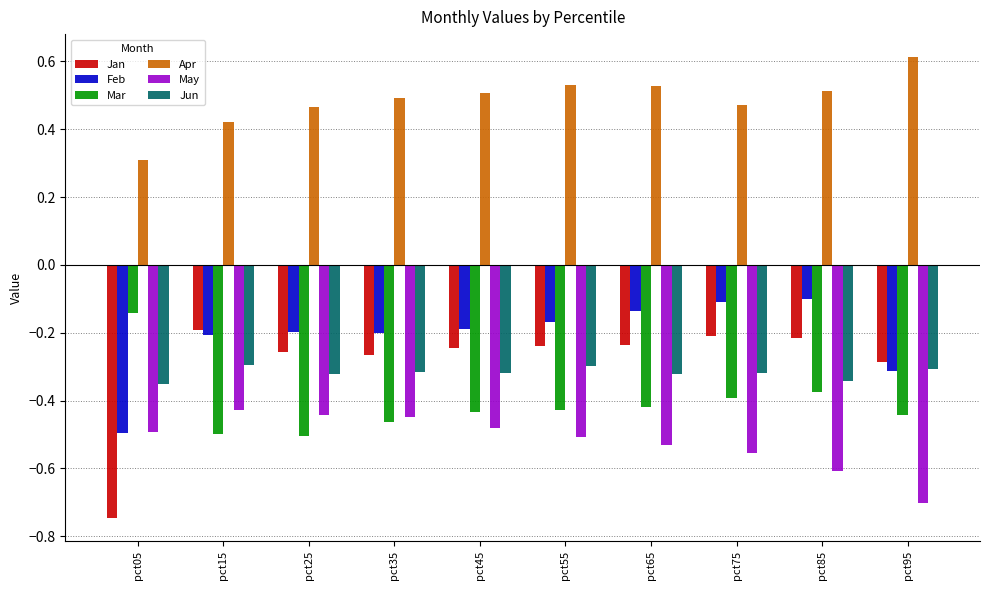

What is the difference between the highest and lowest values at pct65?

1.1